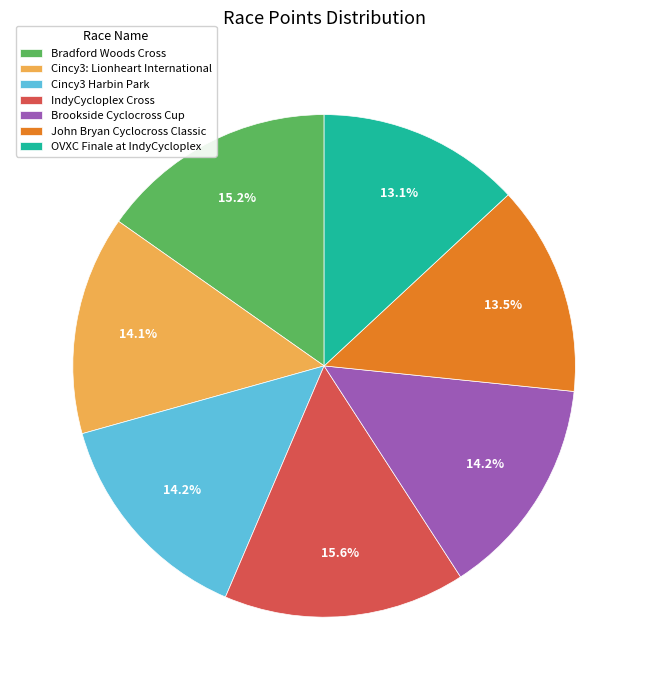

What is the total percentage of Brookside Cyclocross Cup and OVXC Finale at IndyCycloplex?

27.3%